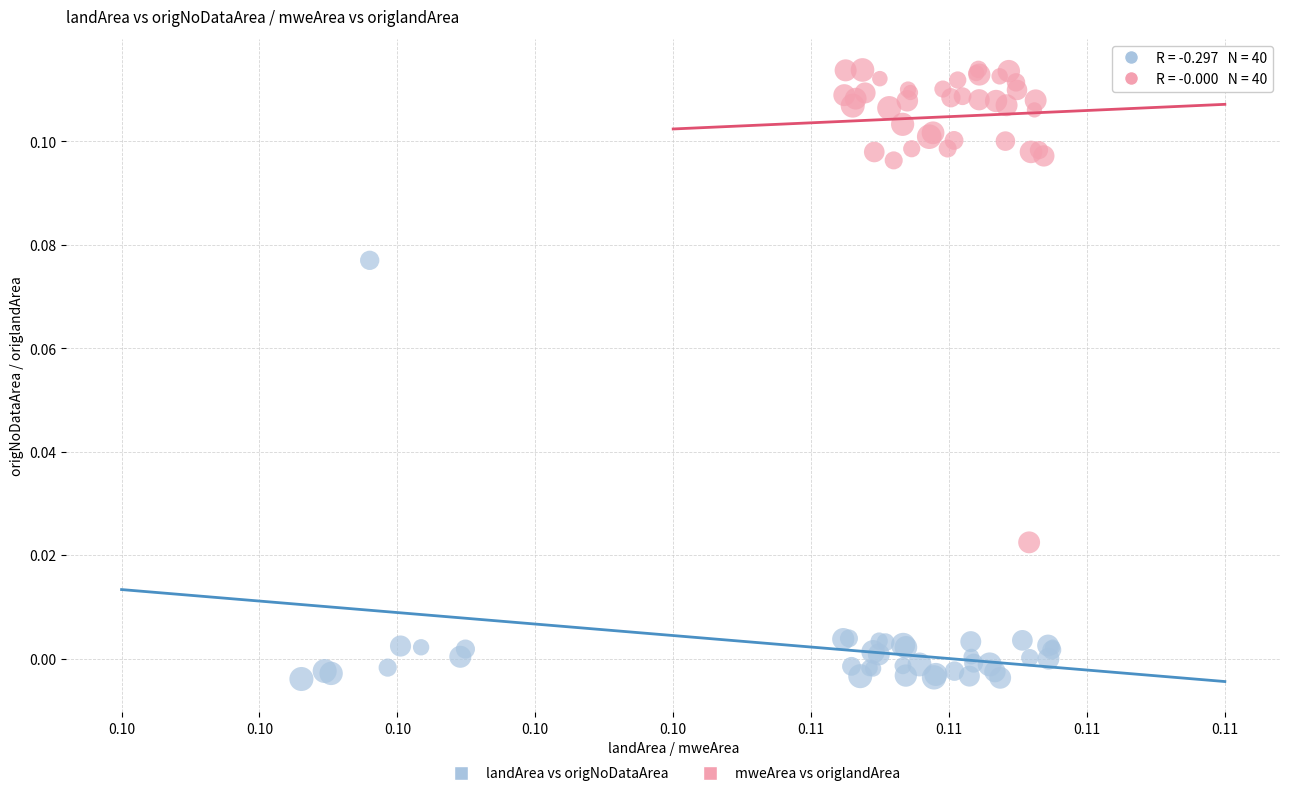

What are all the series names shown in the legend?

landArea vs origNoDataArea, mweArea vs origlandArea